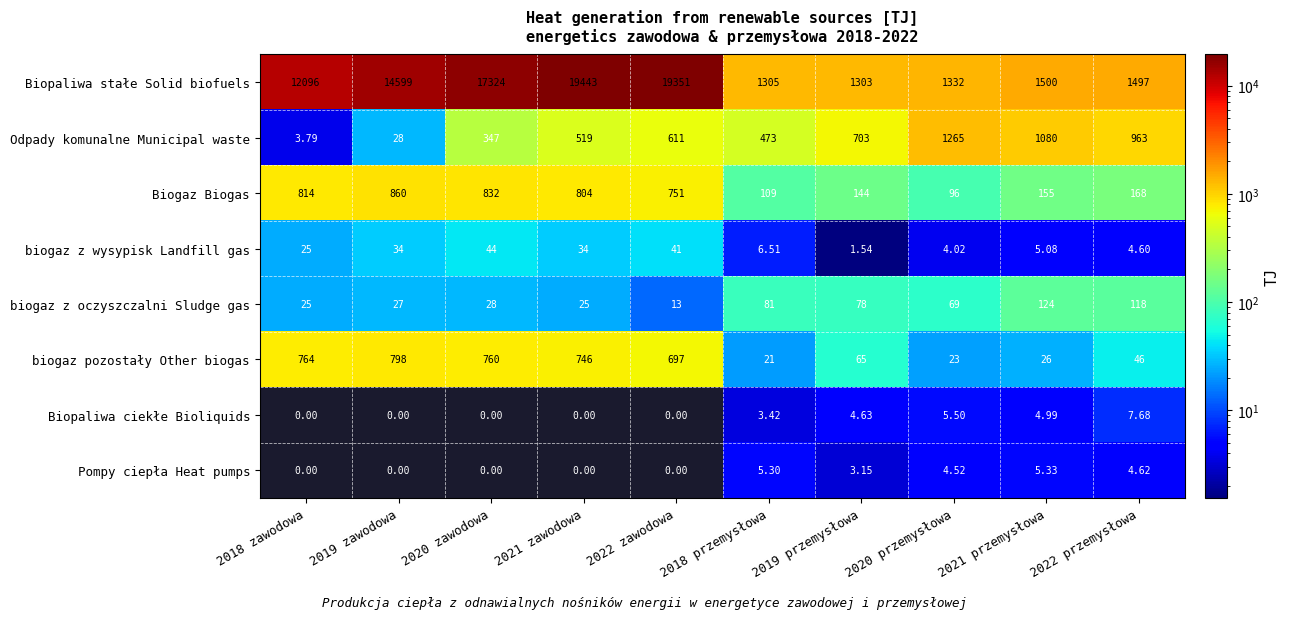

List the series in order of their peak value, lowest first.

Pompy ciepła Heat pumps, Biopaliwa ciekłe Bioliquids, biogaz z wysypisk Landfill gas, biogaz z oczyszczalni Sludge gas, biogaz pozostały Other biogas, Biogaz Biogas, Odpady komunalne Municipal waste, Biopaliwa stałe Solid biofuels